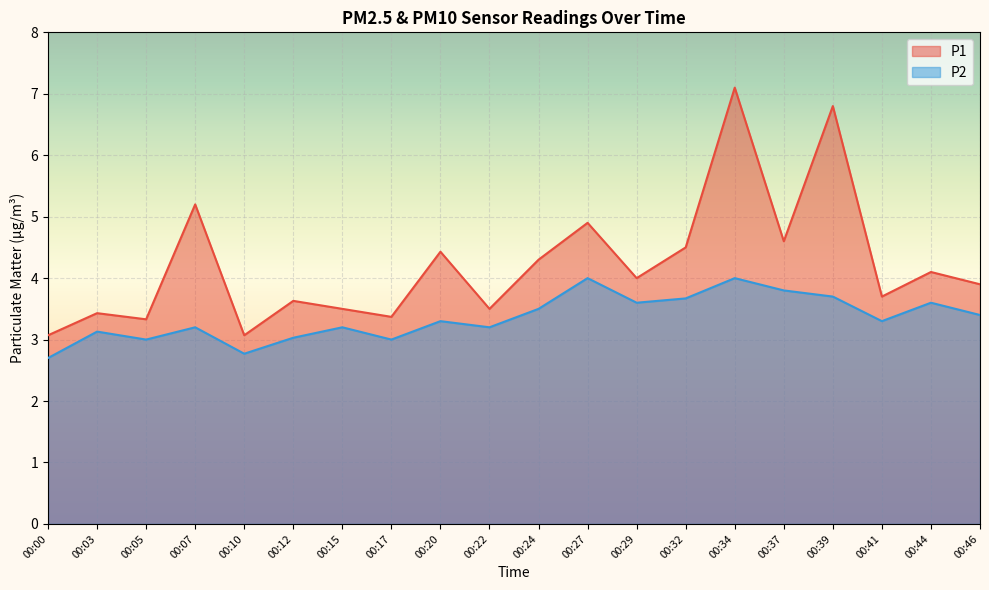

In P1, how many points are higher than both neighbors (excluding endpoints)?

8